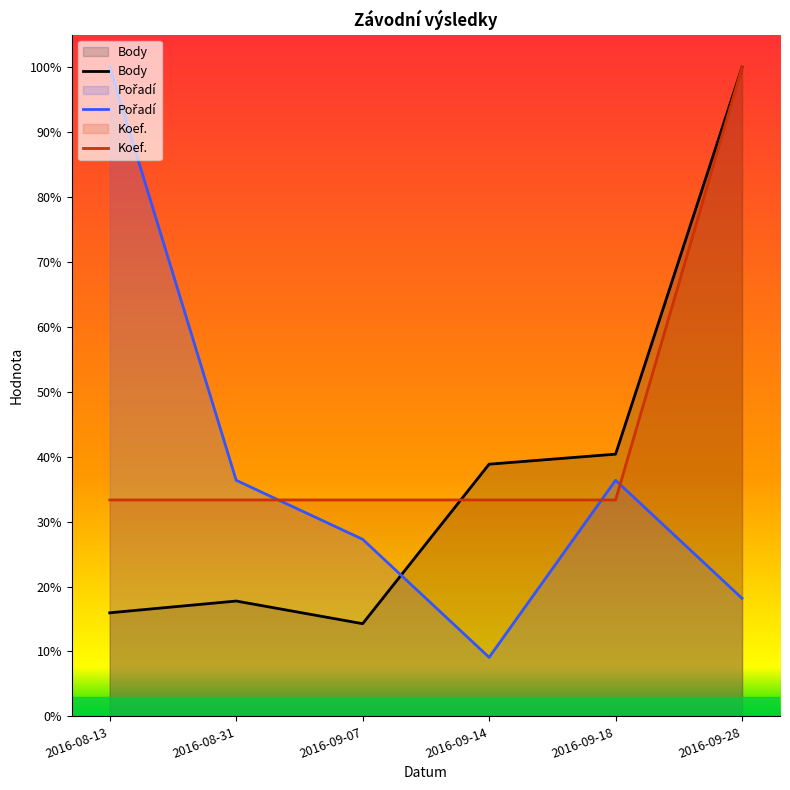

What is the spread (max minus min) of values at 2016-08-31?

18.6